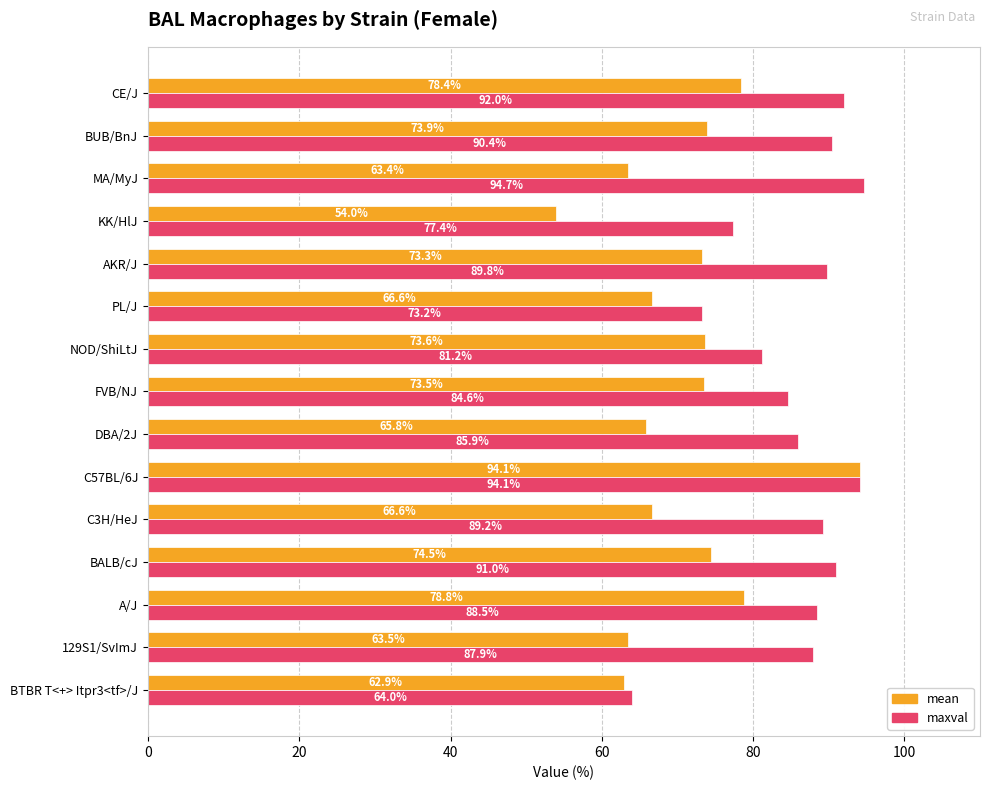

Where is mean nearest to the value 74?

BUB/BnJ